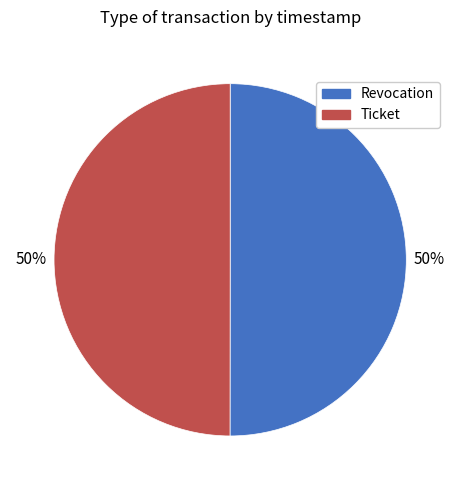

Is it true that Ticket is 40% of the pie?

False